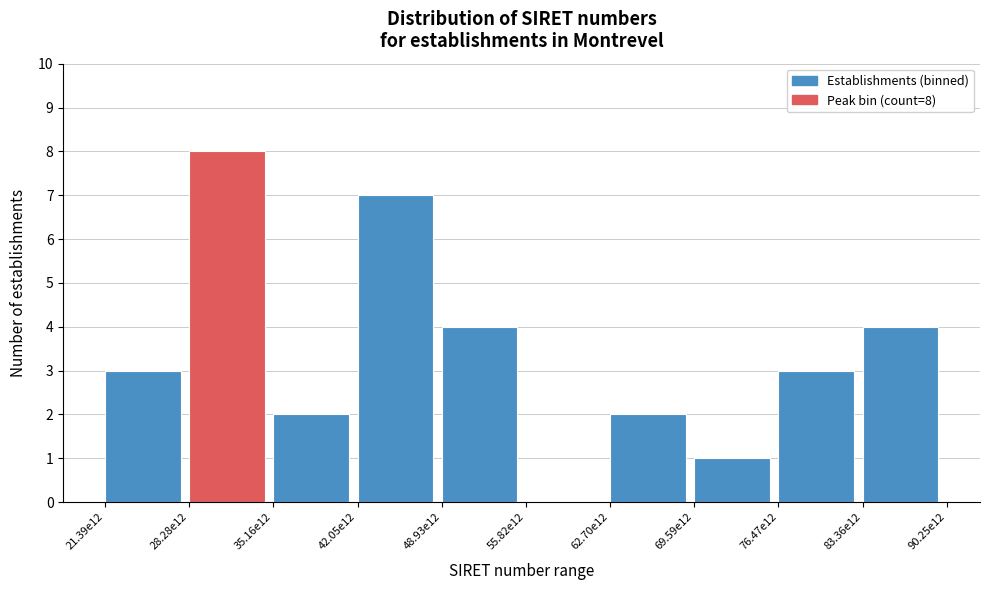

Reading left to right, list all the values displayed in this chart.

21.39e12=3	28.28e12=8	35.16e12=2	42.05e12=7	48.93e12=4	55.82e12=0	62.70e12=2	69.59e12=1	76.47e12=3	83.36e12=4